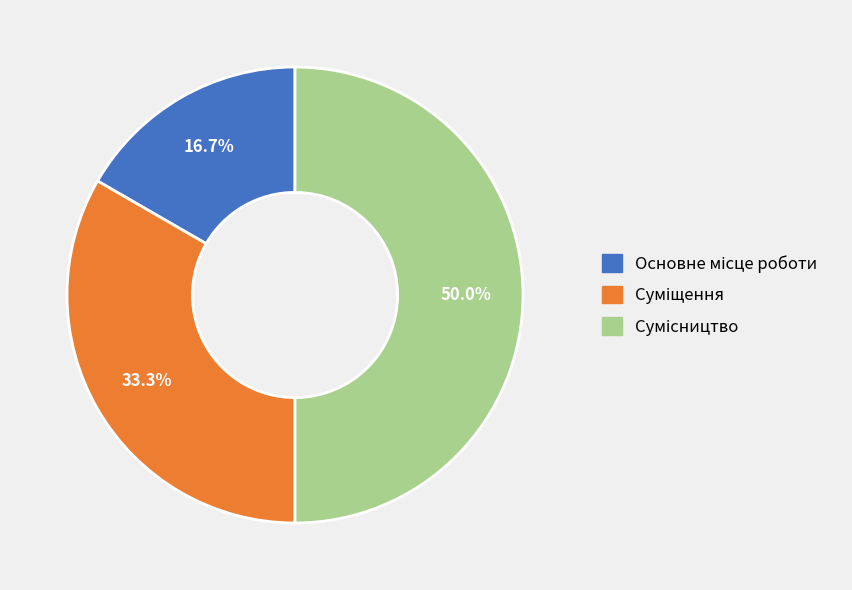

What percentage is the Суміщення slice, to the nearest percent?

33%